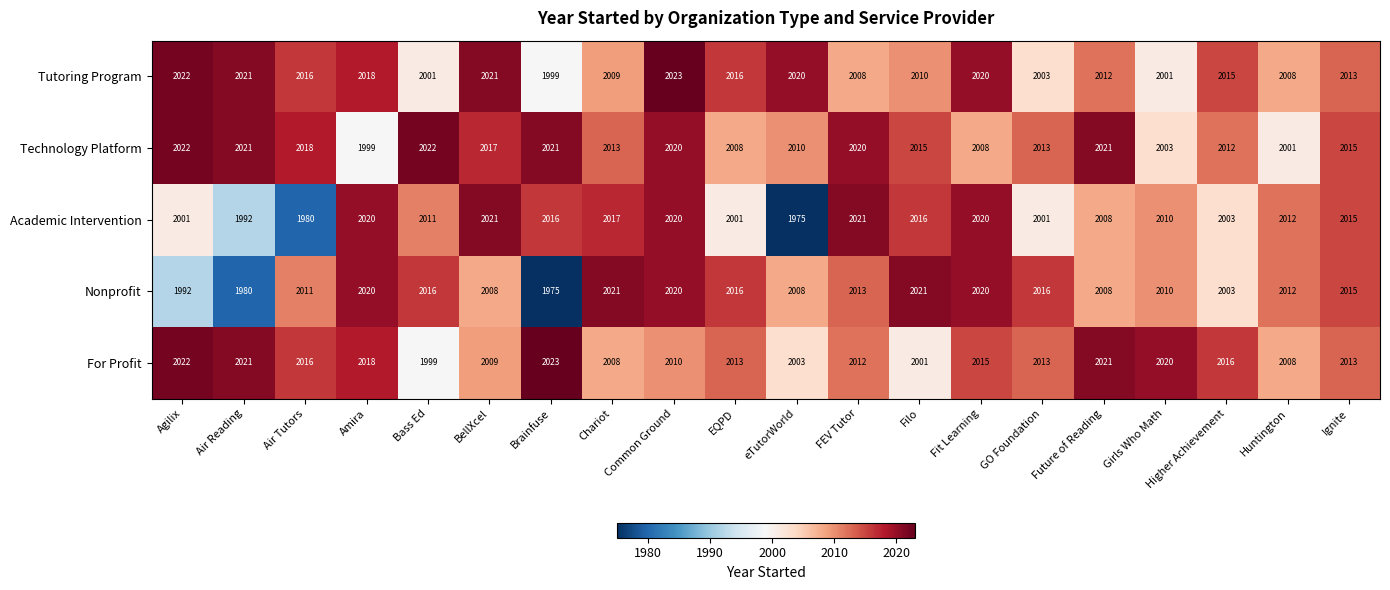

What is the greatest value displayed?

2023